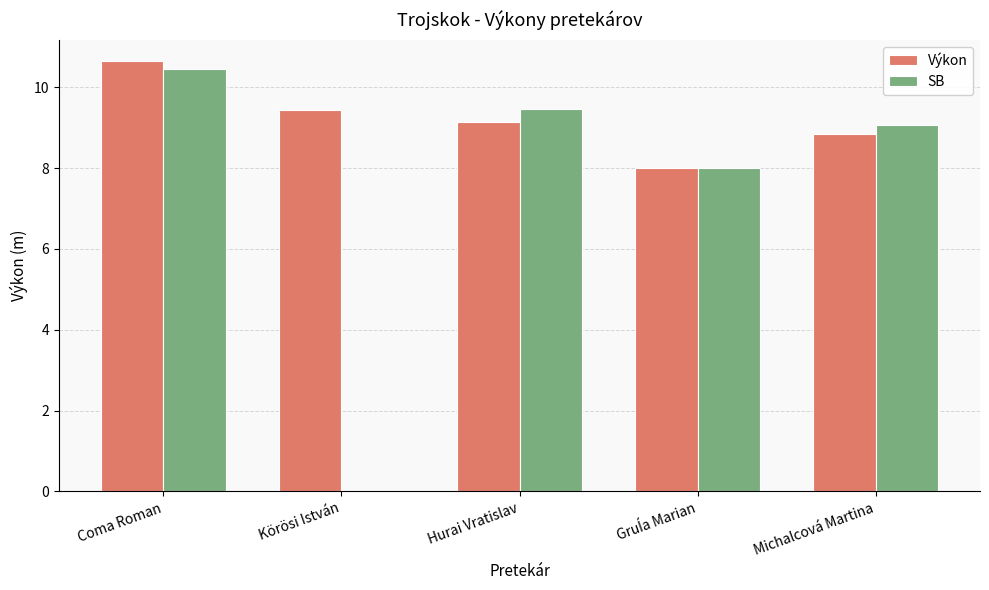

The SB series shows 14.8 at Hurai Vratislav. True or false?

False